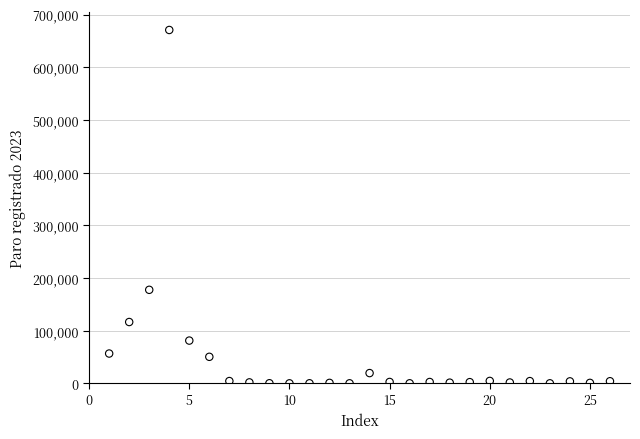

What is the range of X values (max minus min)?

25.0